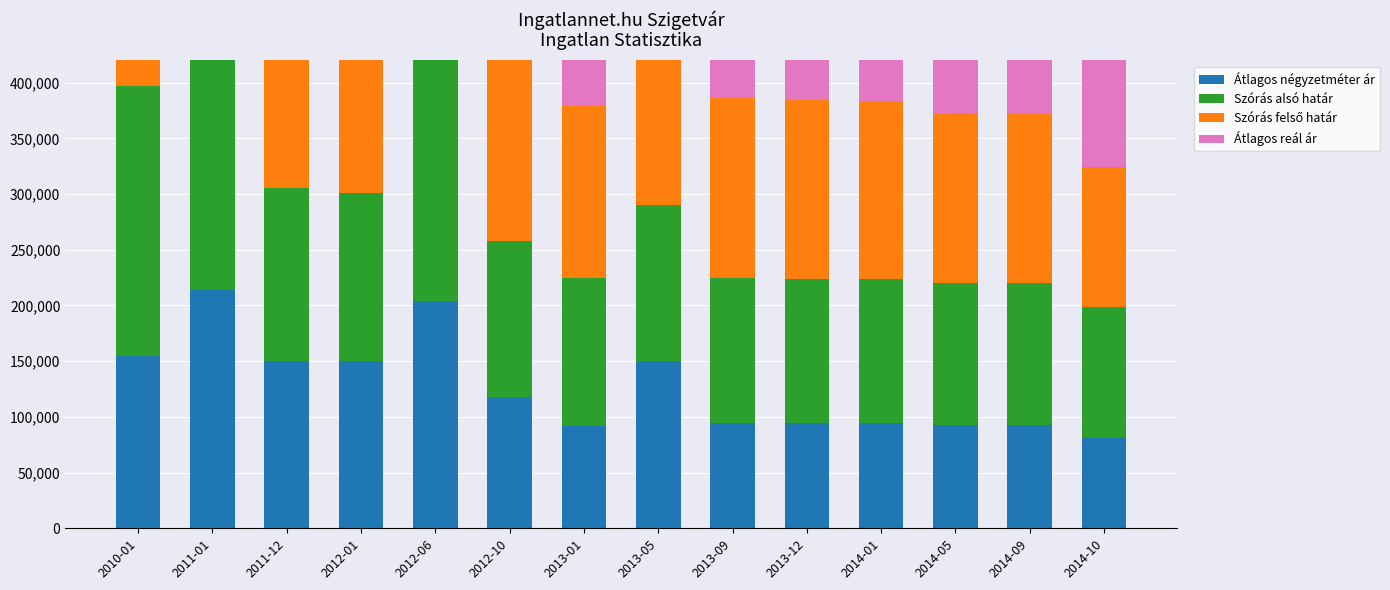

Rank the categories by Szórás alsó határ value from lowest to highest.

2014-10, 2014-09, 2014-05, 2014-01, 2013-12, 2013-09, 2013-01, 2013-05, 2012-10, 2012-01, 2011-12, 2010-01, 2012-06, 2011-01